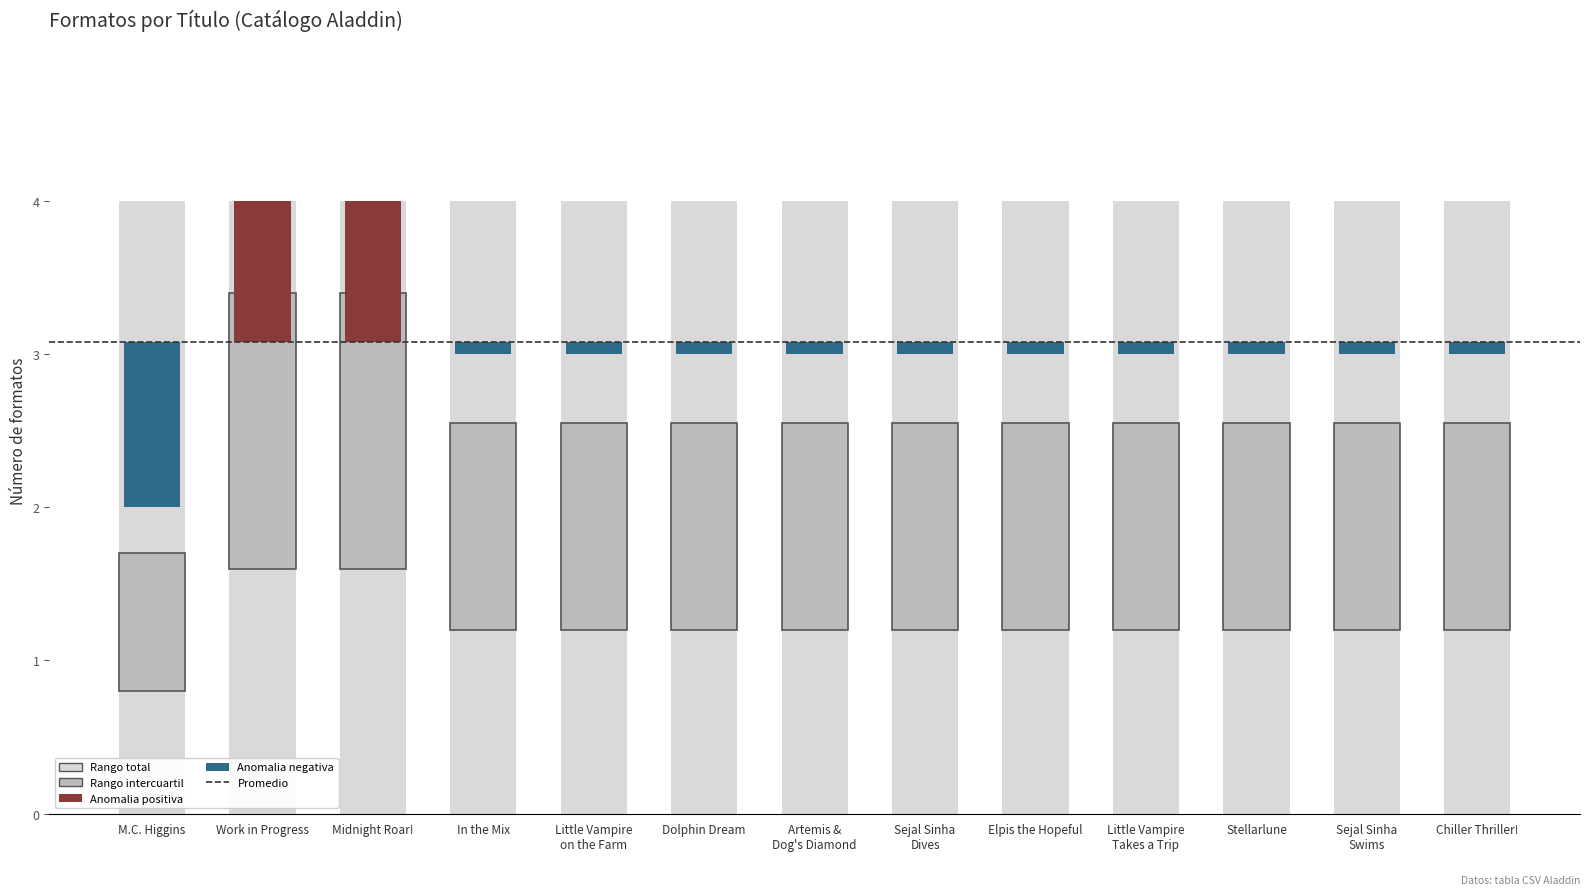

What position from the left is Little Vampire on the Farm?

5